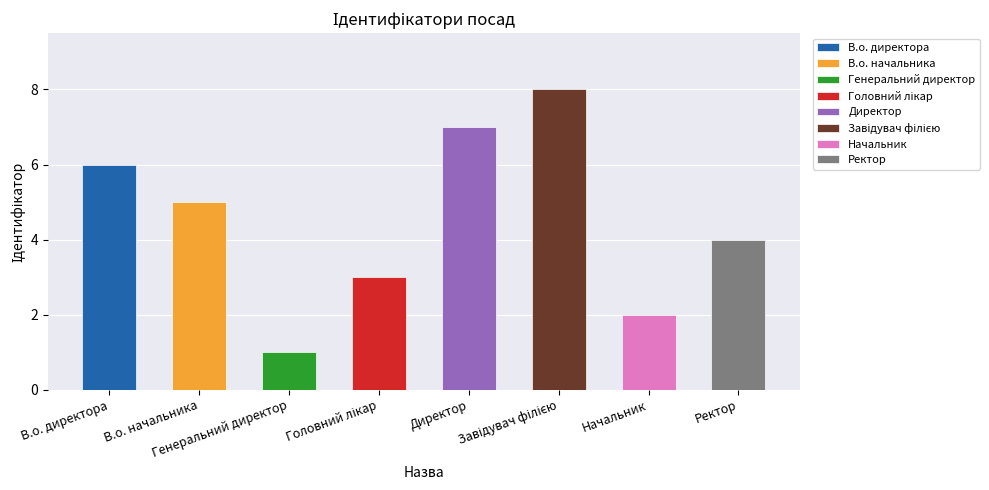

What is the difference between the values at В.о. директора and Ректор?

2